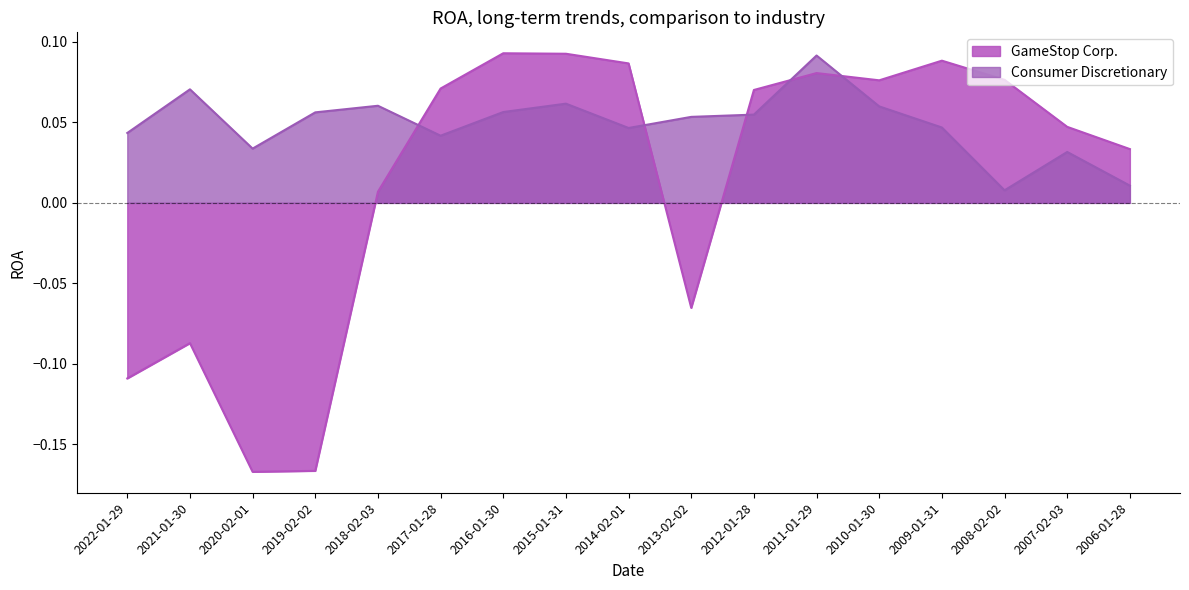

How many data points does each series have?

17